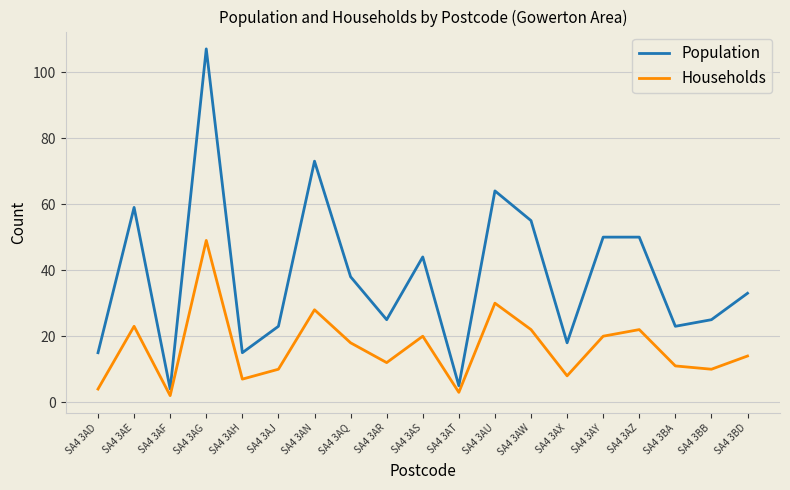

Which category has the lowest value in the Population series?

SA4 3AF